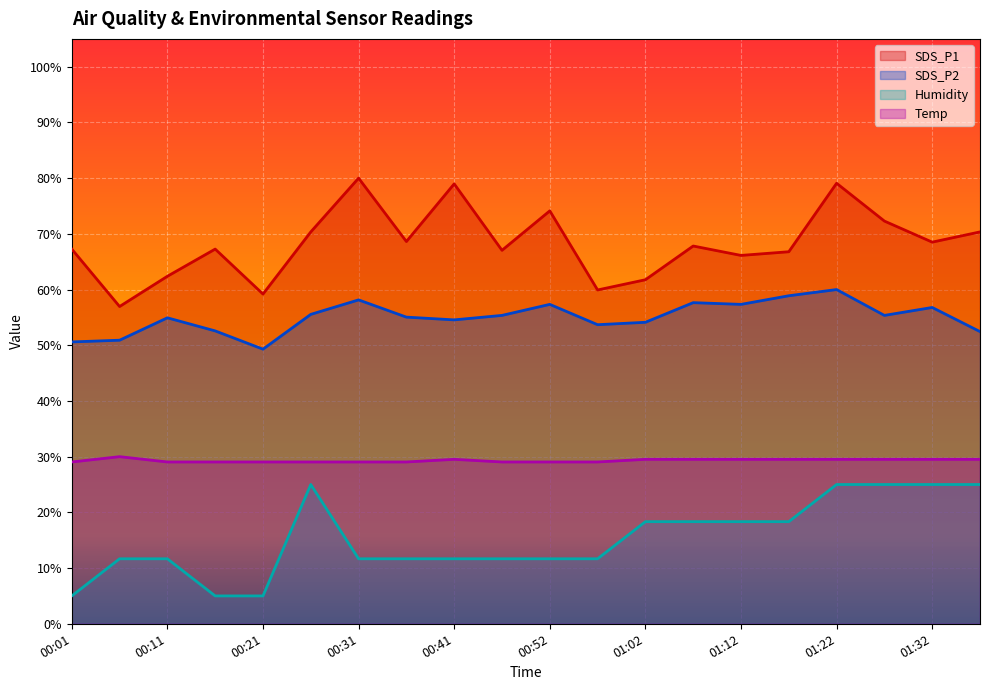

At which category is the sum across all series the highest?

01:22